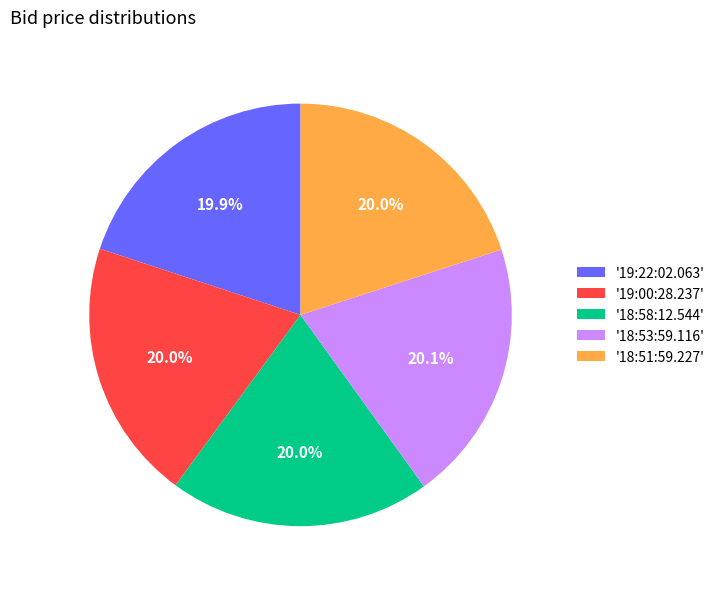

What percentage do '19:00:28.237' and '18:58:12.544' together represent?

40.0%